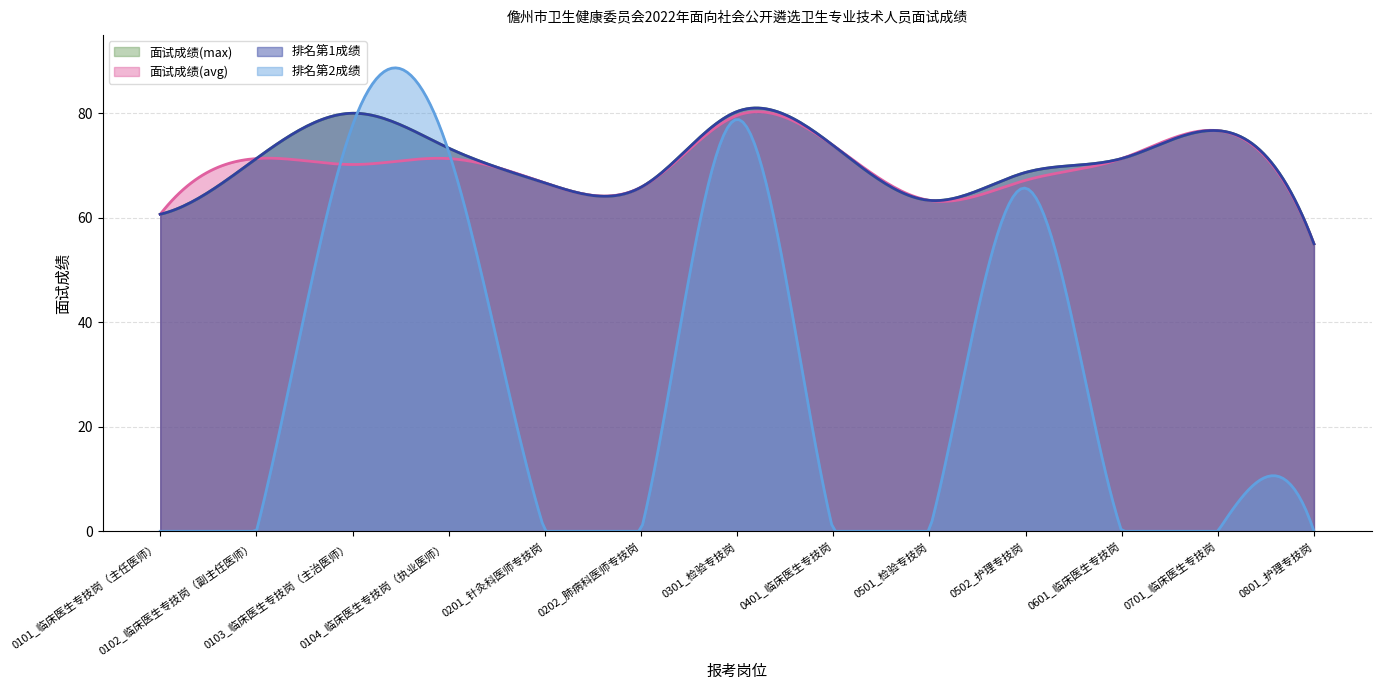

At how many categories does at least one series exceed 4?

13